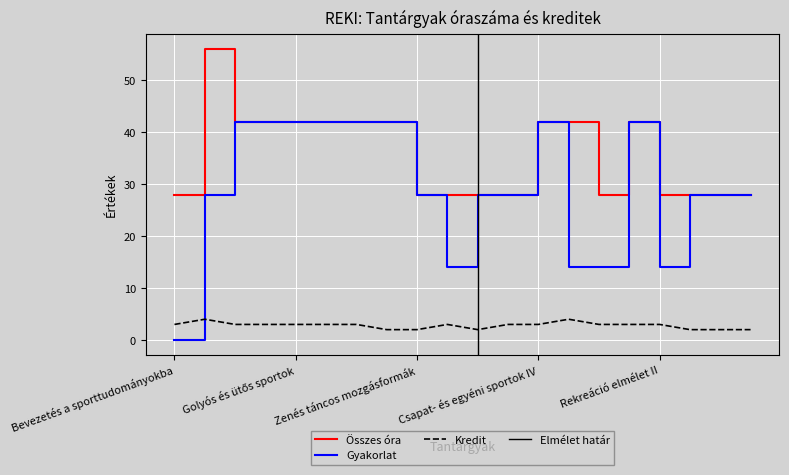

How many Kredit values are between 2 and 3?

18